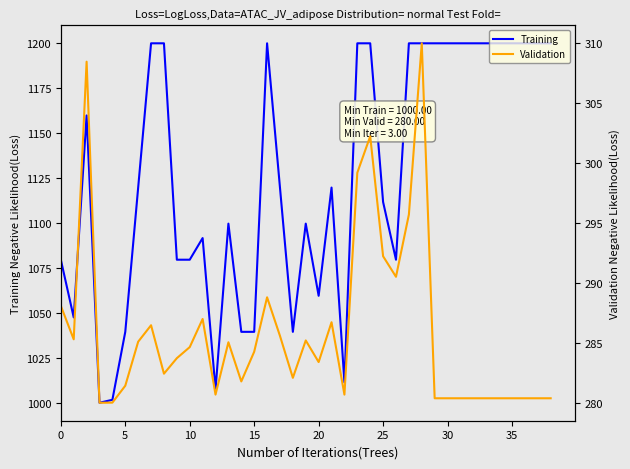

Which series has the largest range (max minus min)?

Training